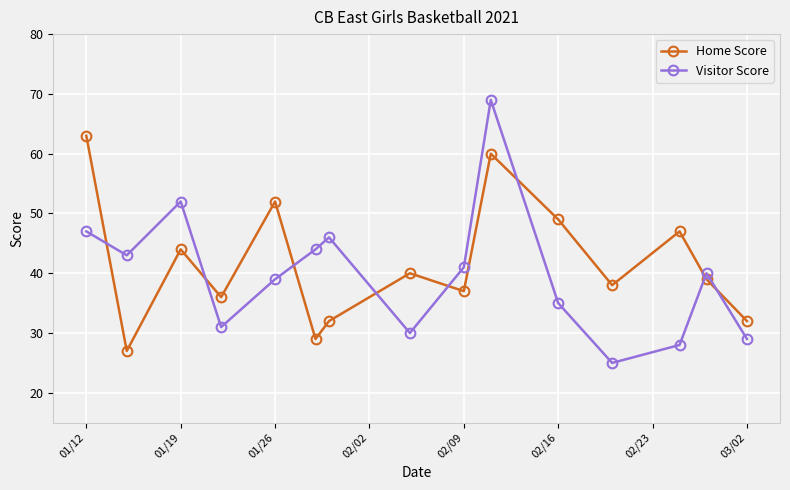

What is the difference between the maximum and minimum values in the Visitor Score series?

44